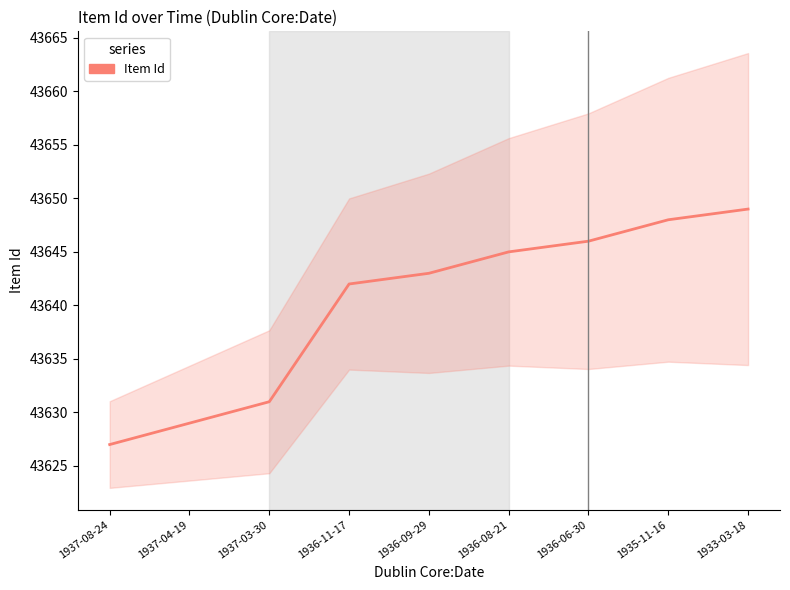

Reading left to right, what are all the values shown in this chart?

43627	43629	43631	43642	43643	43645	43646	43648	43649